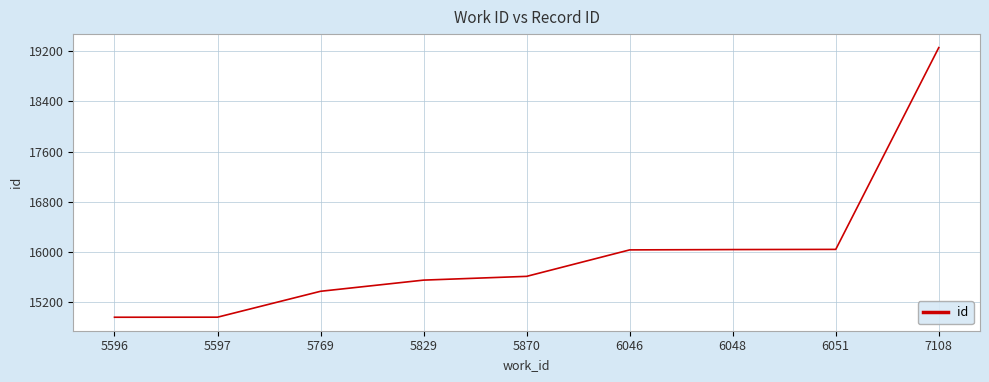

What is the change in value from 5597 to 7108?

+4299